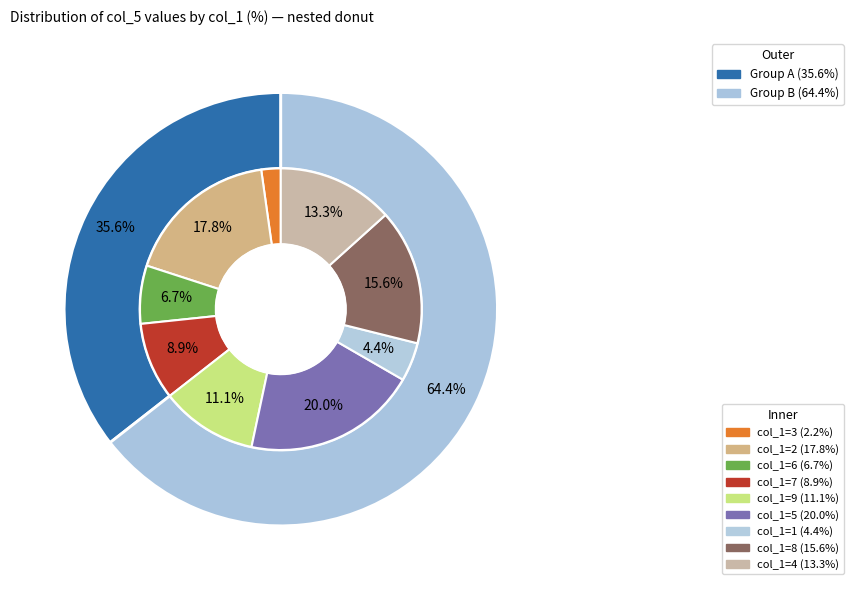

Count the number of slices in the pie.

8